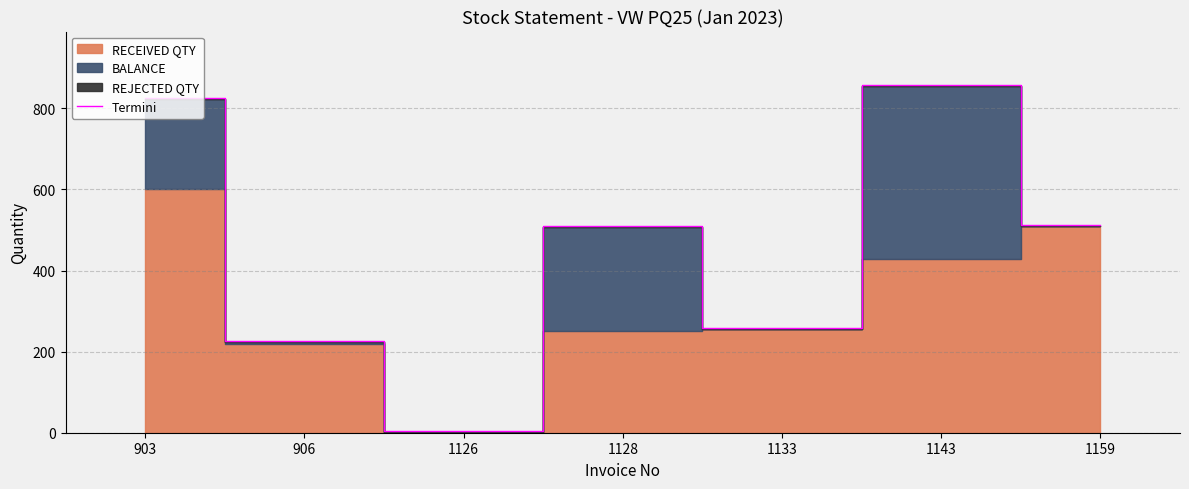

What is the change in value from 1126 to 1143?

+853